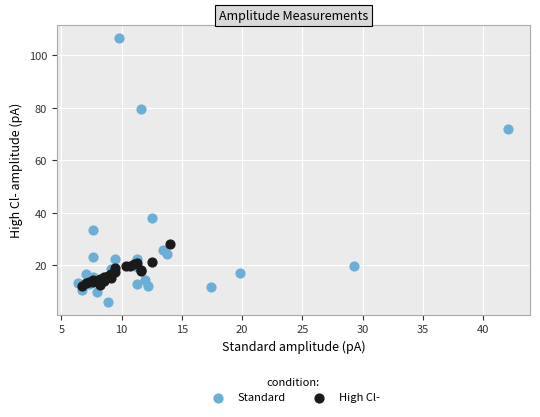

Which series contains the lowest Y value?

Standard